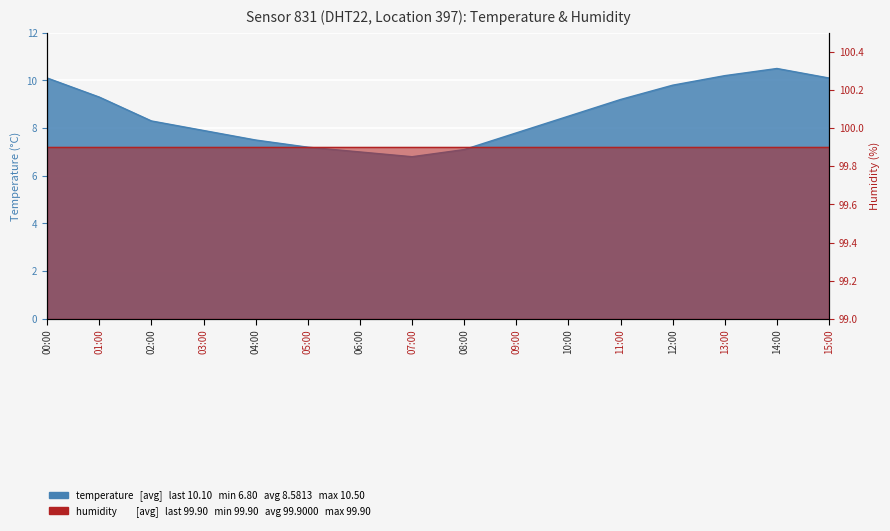

Which category has the lowest value across all series?

07:00